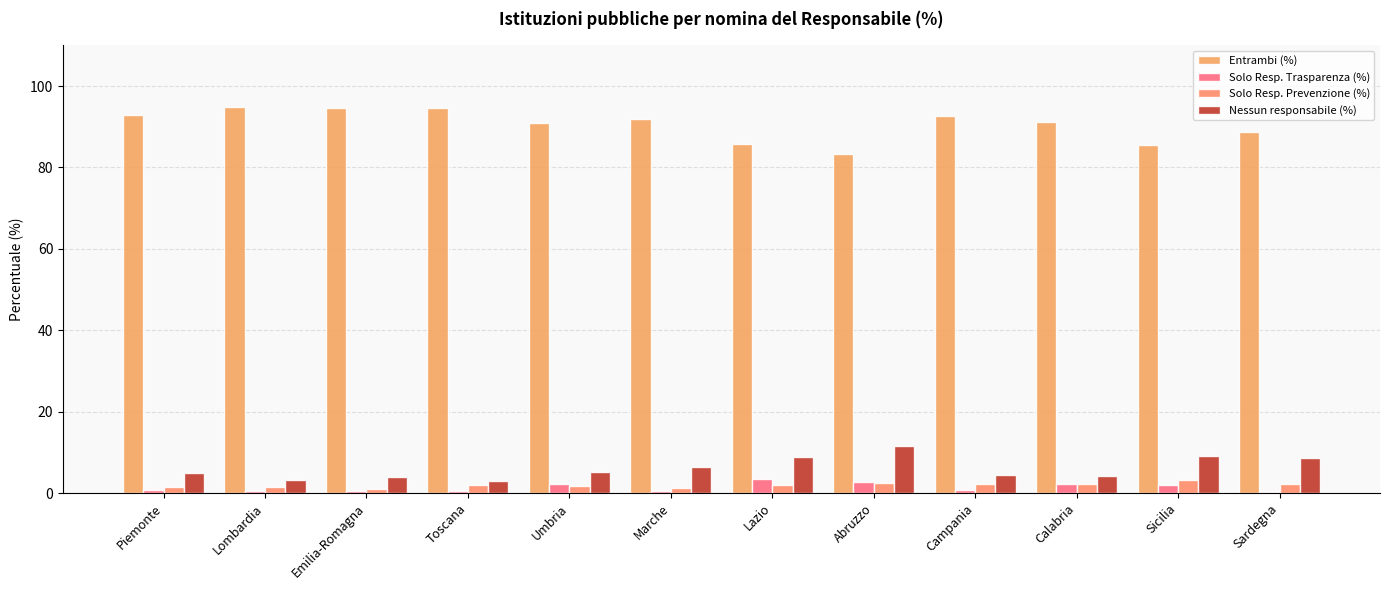

Is it true that Solo Resp. Trasparenza (%) equals 0.5 at Toscana?

True